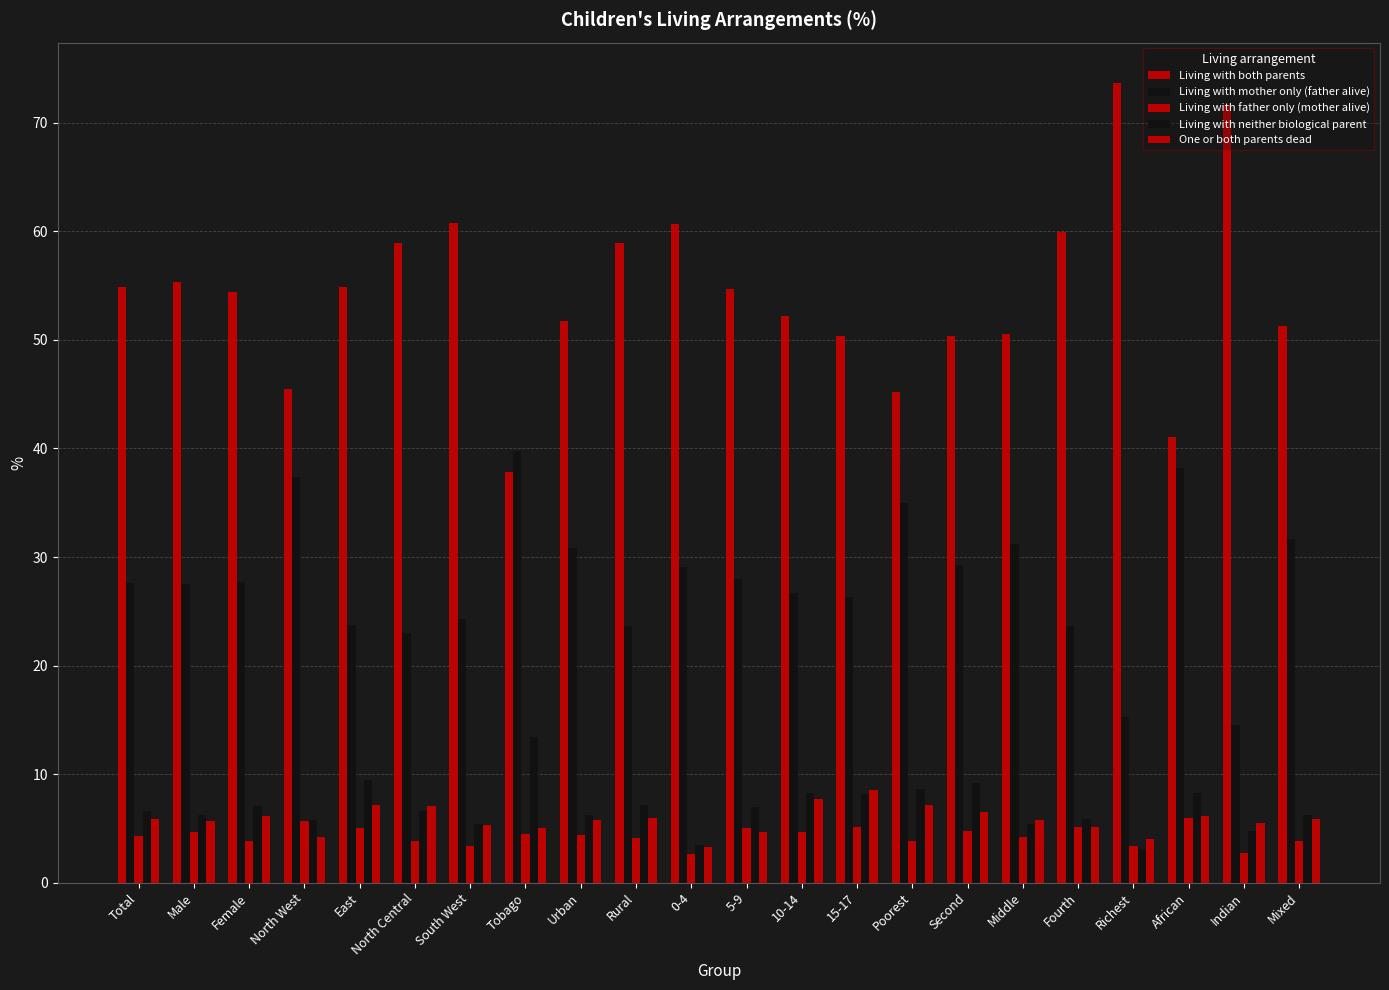

At how many categories does at least one series exceed 68?

2